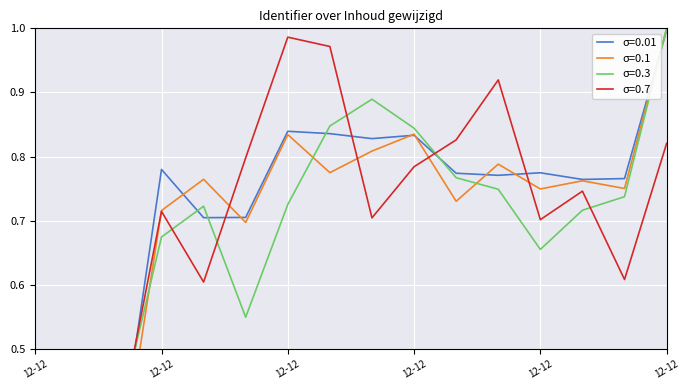

Is this an area chart (filled region under the line)?

No